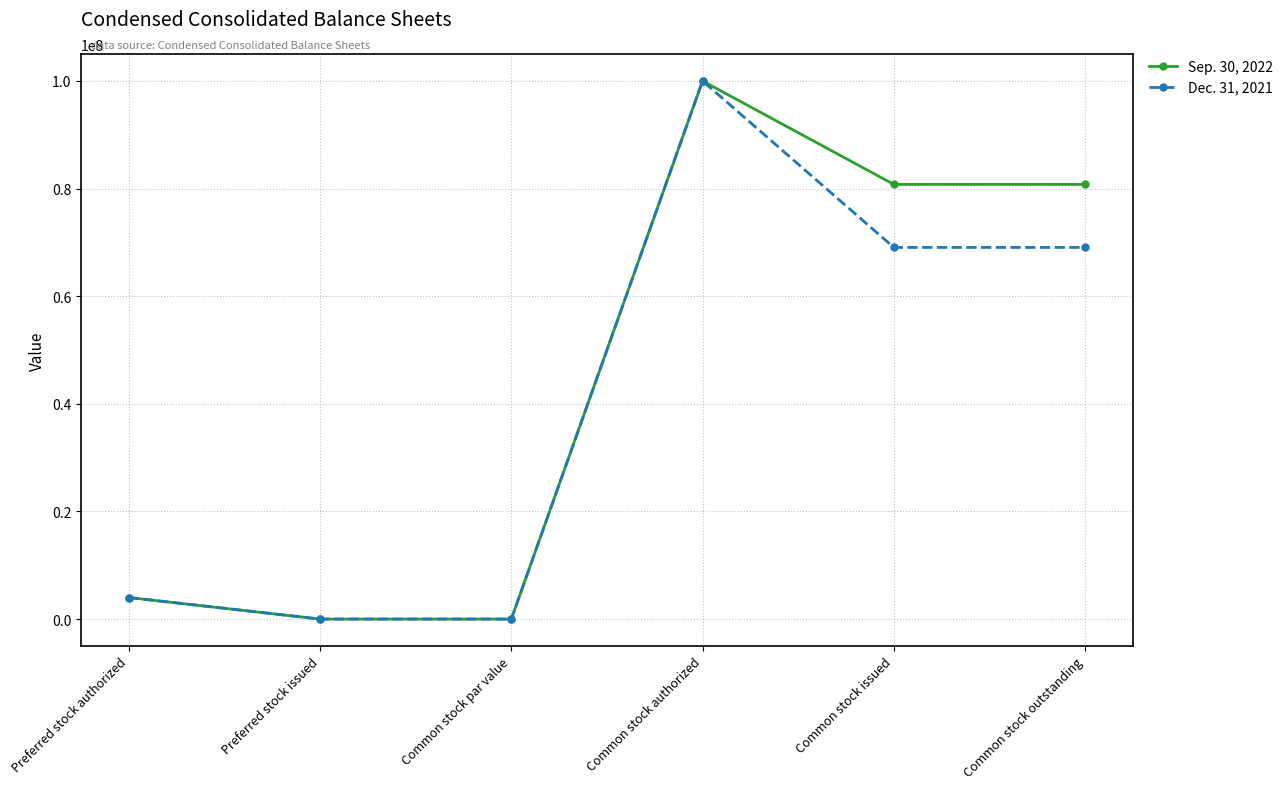

What is the sum of all Dec. 31, 2021 values?

242128001